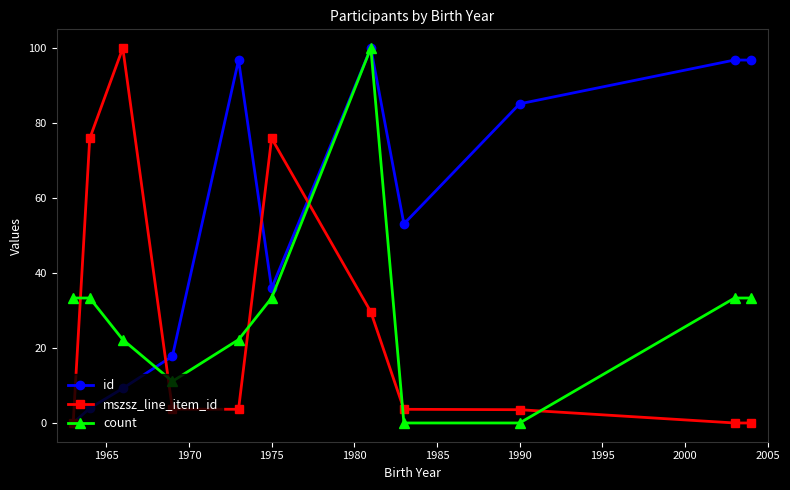

How many interior local valleys does the id series have?

2